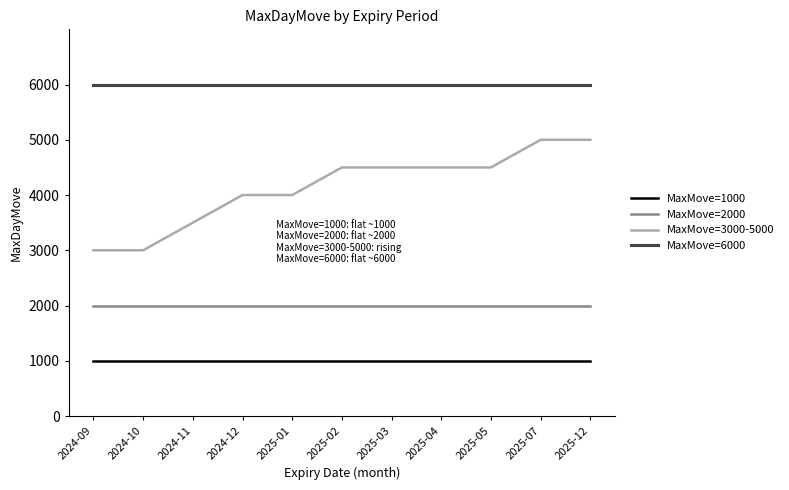

Is the value of MaxMove=2000 at 2024-12 greater than the value of MaxMove=3000-5000 at 2025-05?

No